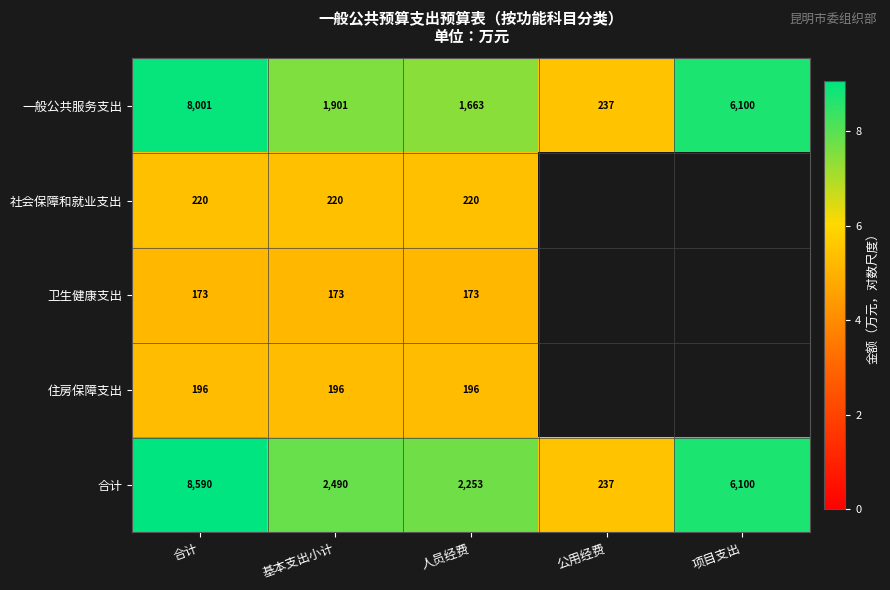

Which series changed the most between 合计 and 人员经费?

一般公共服务支出